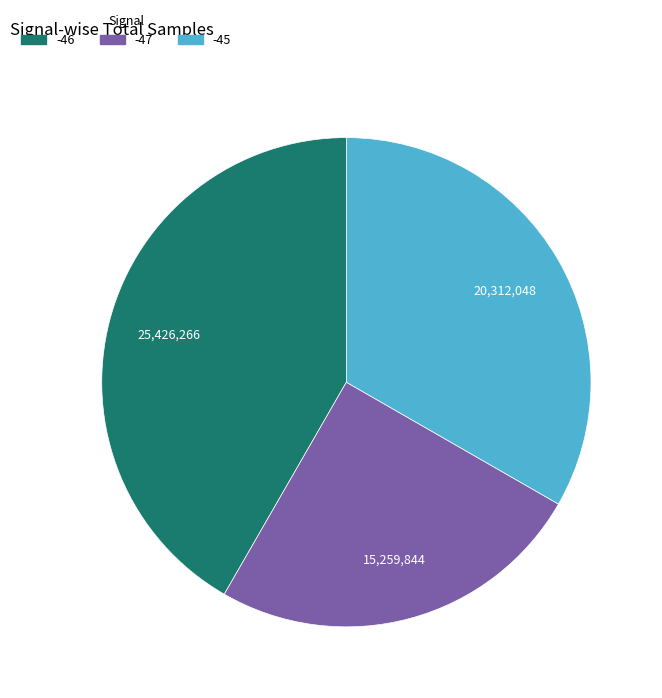

Is there a majority slice in this chart?

No